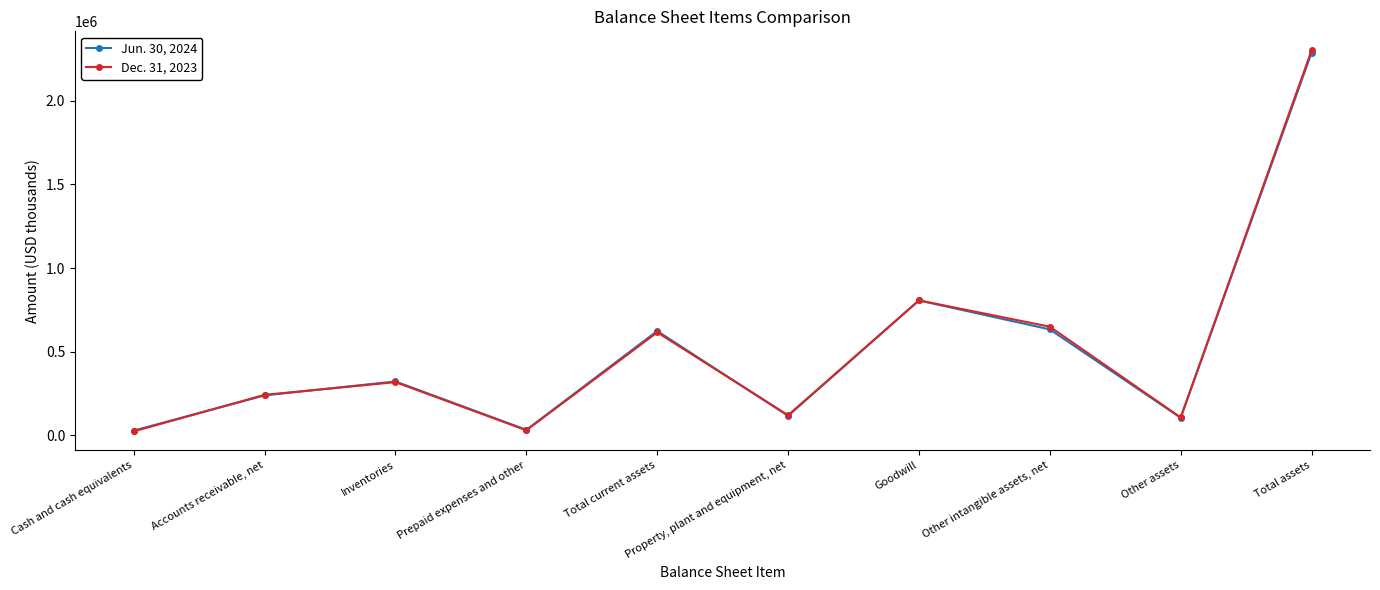

How many times do Jun. 30, 2024 and Dec. 31, 2023 cross each other?

3